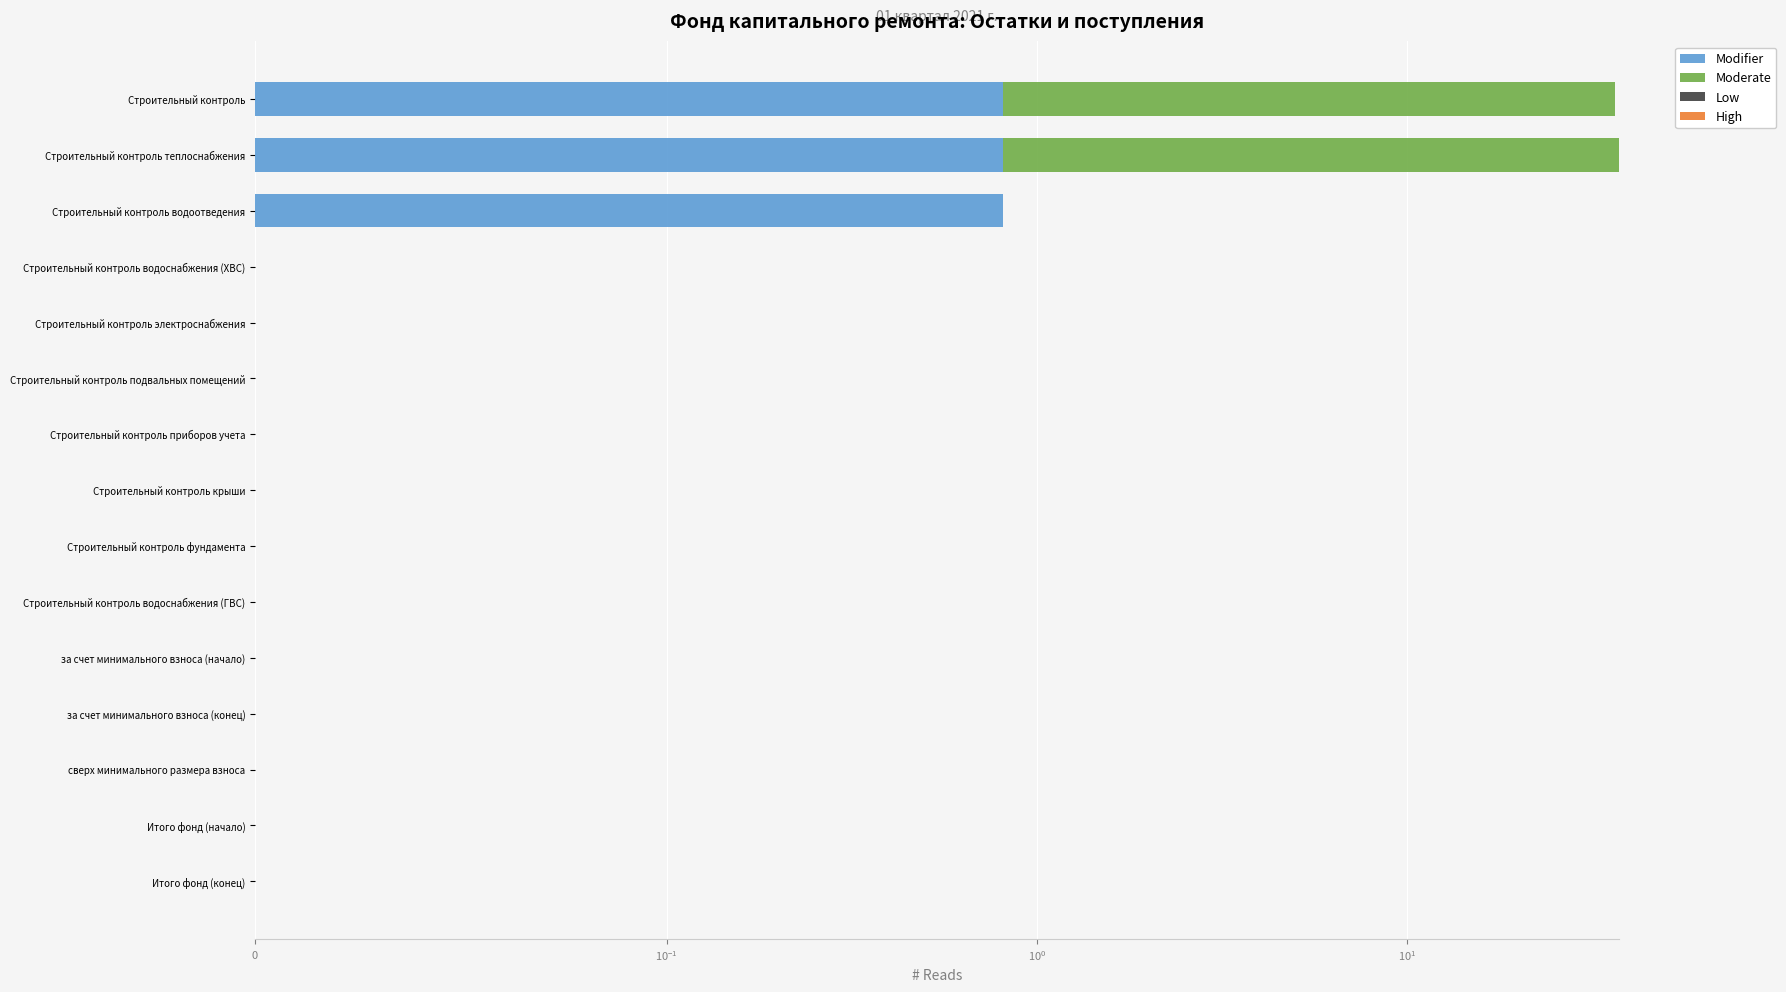

What is the maximum value for High?

0.6